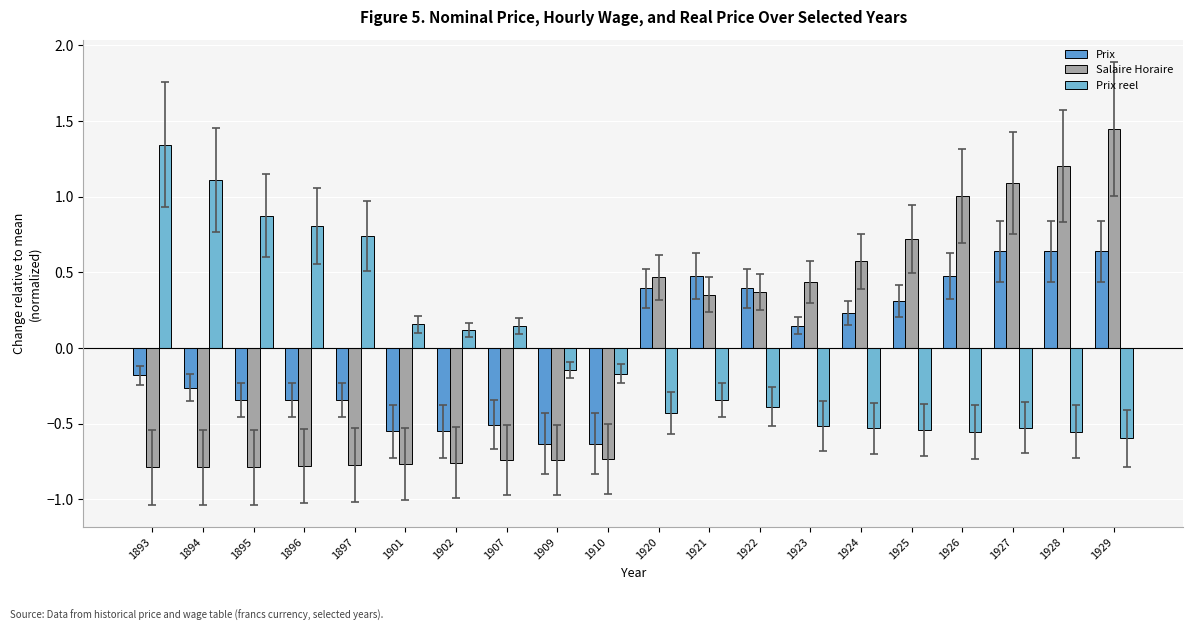

Rank the series by their maximum value, from lowest to highest.

Prix, Prix reel, Salaire Horaire